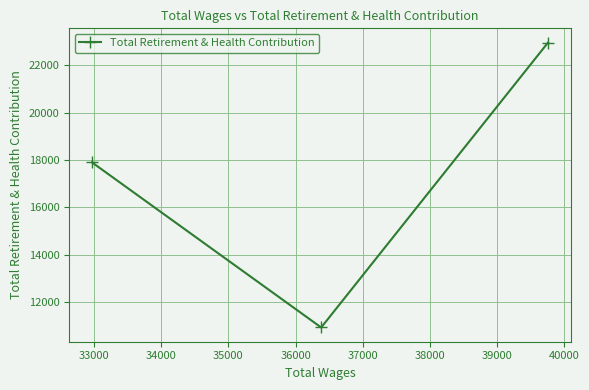

Count the number of data series in this chart.

1